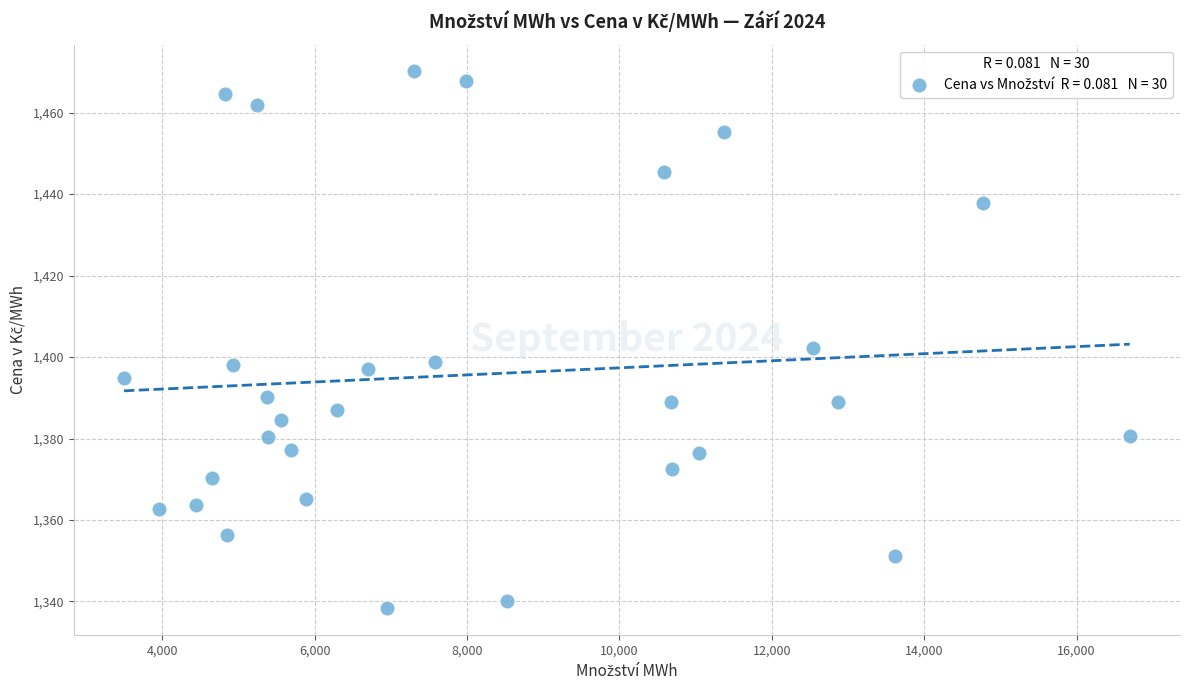

What is the range of X values (max minus min)?

13198.8